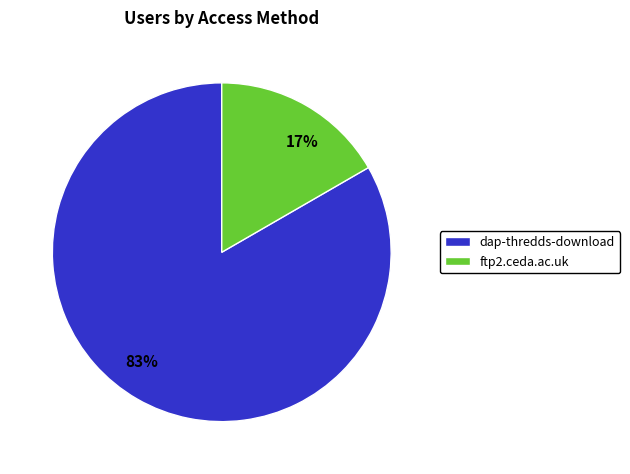

To the nearest percent, what is the combined percentage of dap-thredds-download and ftp2.ceda.ac.uk?

100%